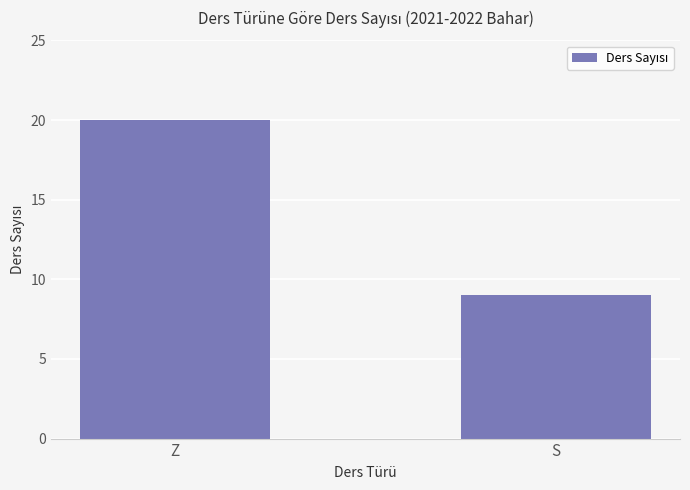

What position from the right is Z?

2